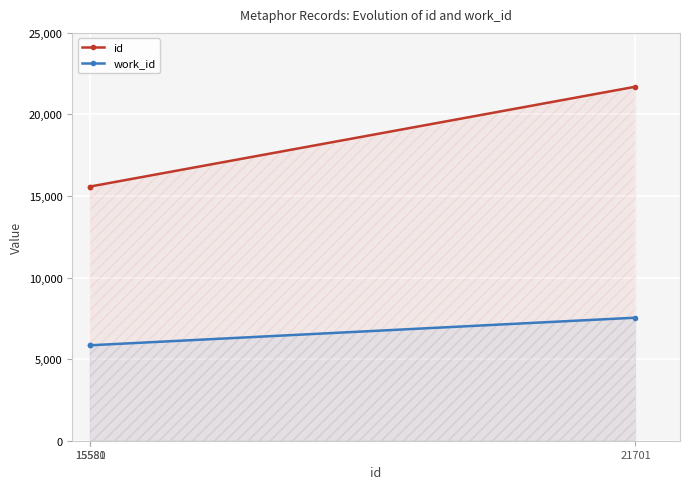

Reading left to right, list all the values displayed in this chart.

id: 15580=15580	15581=15581	21701=21701
work_id: 15580=5850	15581=5850	21701=7542